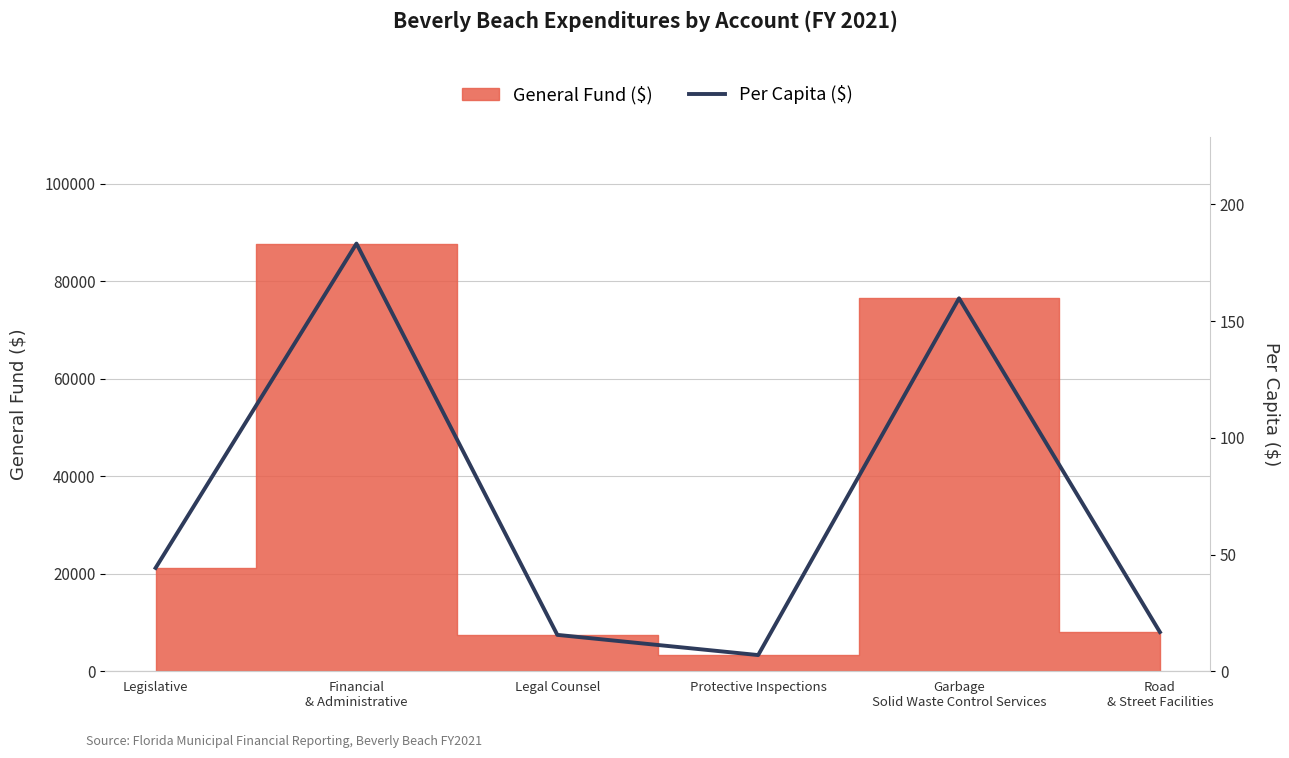

Reading left to right, extract all data points from this chart.

Legislative=44.3	Financial
& Administrative=183.2	Legal Counsel=15.6	Protective Inspections=6.9	Garbage
Solid Waste Control Services=159.7	Road
& Street Facilities=16.8